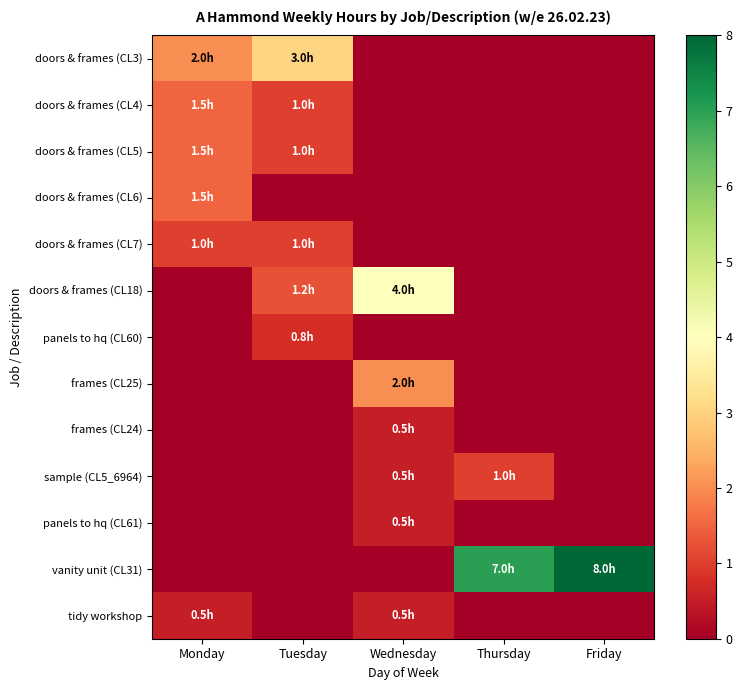

What is the spread (max minus min) of values at Tuesday?

3.0